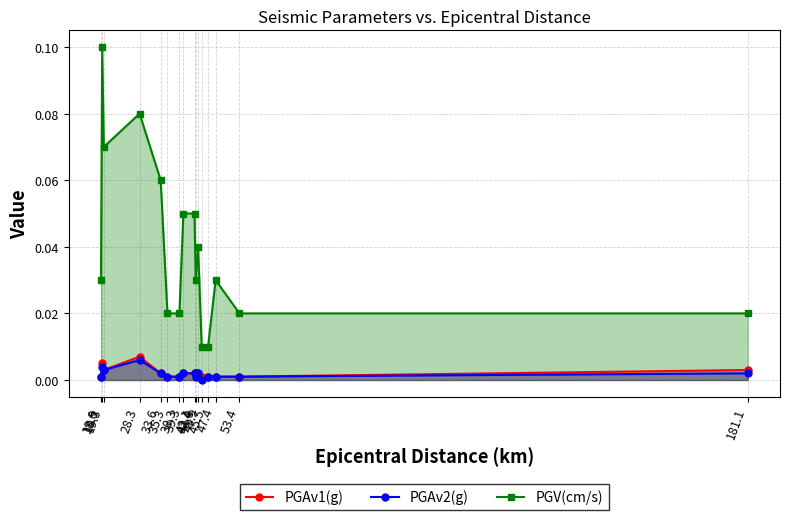

At which category is the sum across all series the highest?

18.9